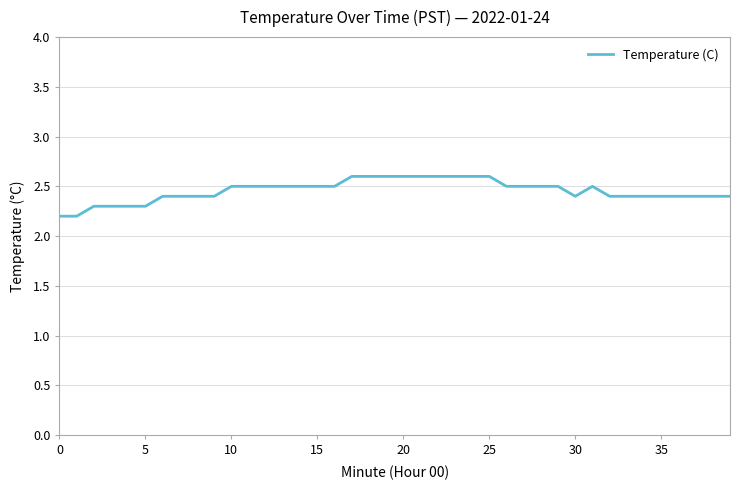

What is the minimum value shown in the chart?

2.2